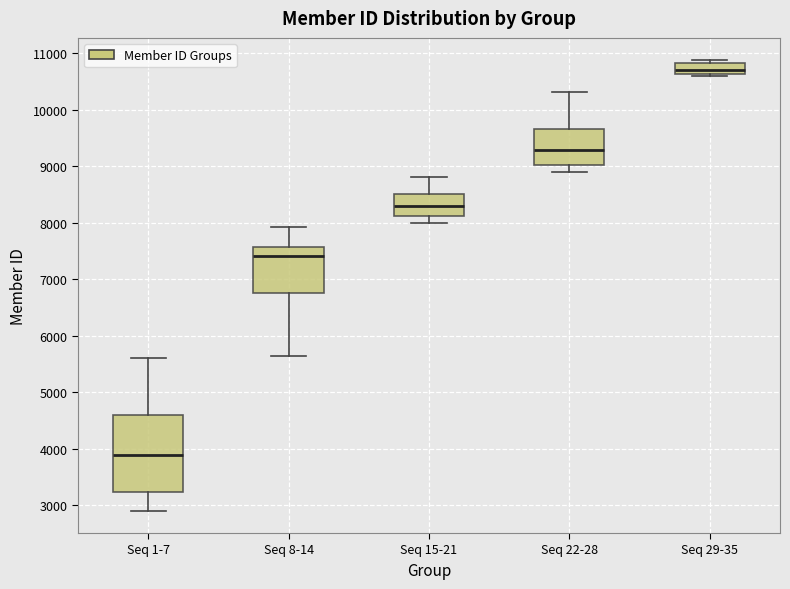

Reading left to right, transcribe this box plot: for each box, give where its median line is, the range the box spans, and where its two whiskers end, as read against the y-axis. The values are not printed on the chart, so give them approximately, as read against the axis.

Seq 1-7: median 3900, box 3200 to 4600, whiskers 2900 to 5600
Seq 8-14: median 7400, box 6700 to 7600, whiskers 5600 to 7900
Seq 15-21: median 8300, box 8100 to 8500, whiskers 8000 to 8800
Seq 22-28: median 9300, box 9000 to 9700, whiskers 8900 to 10300
Seq 29-35: median 10700, box 10600 to 10800, whiskers 10600 (just below the box's lower edge) to 10900